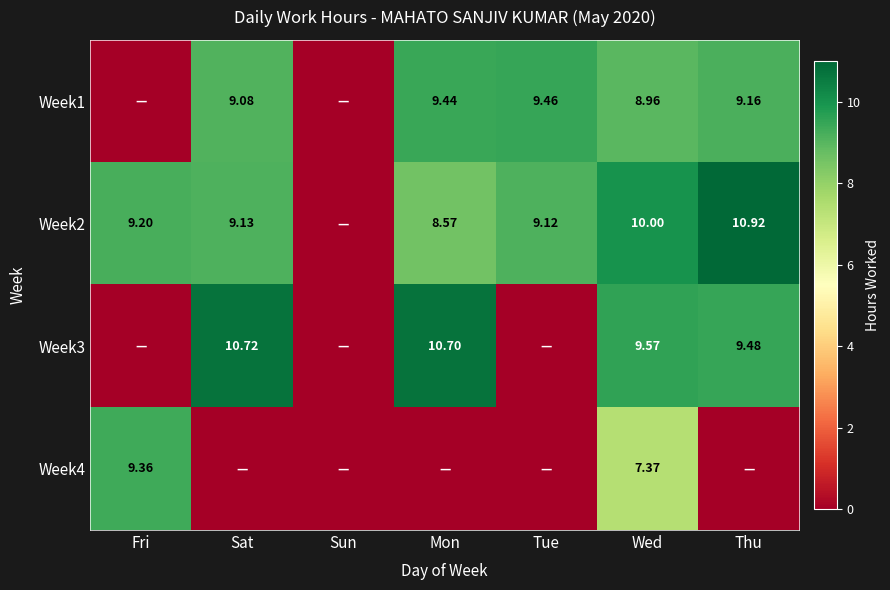

Between Tue and Fri, which is larger?

Tue